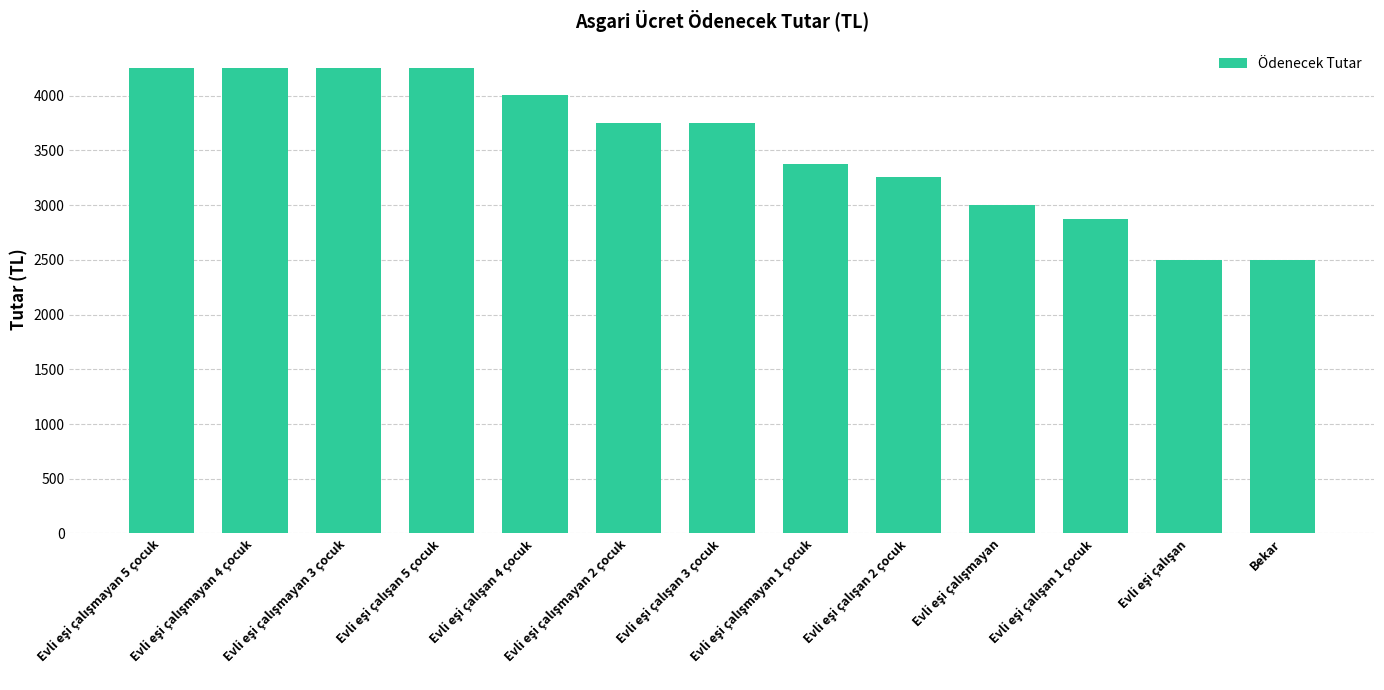

What is the average value?

3541.3